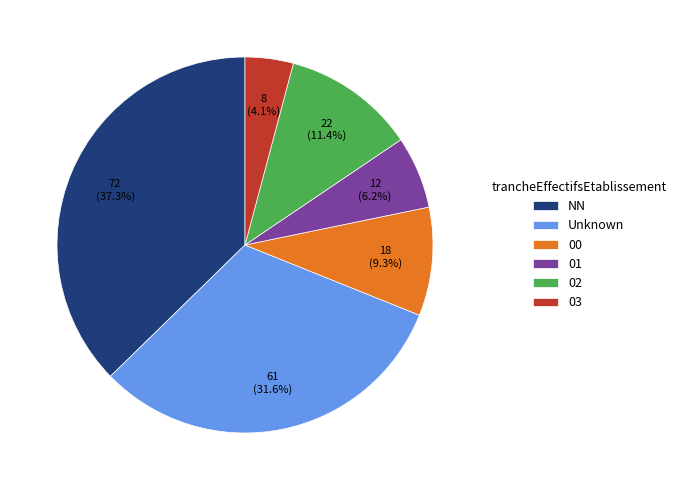

Rank the categories by value from highest to lowest.

NN, Unknown, 02, 00, 01, 03